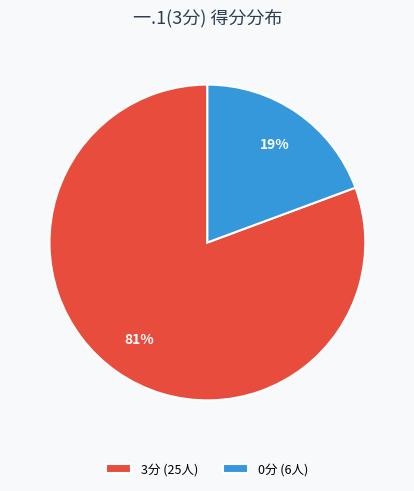

Combined, do 0分 (6人) and 3分 (25人) account for over 50%?

Yes